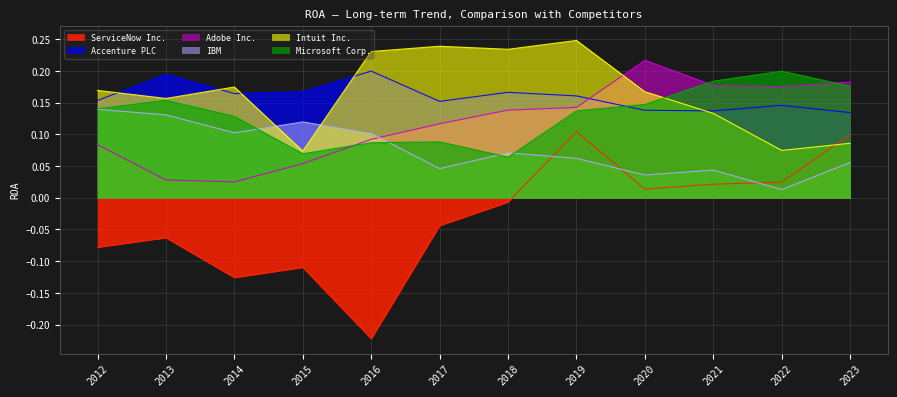

True or false: Intuit Inc. and IBM intersect in this chart.

True